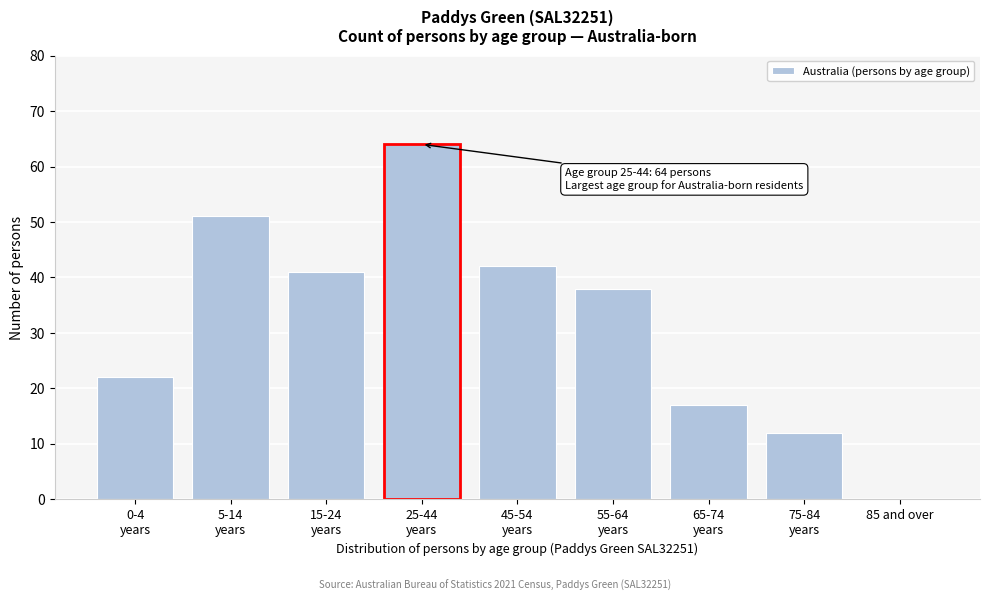

What is the sum of all values?

287